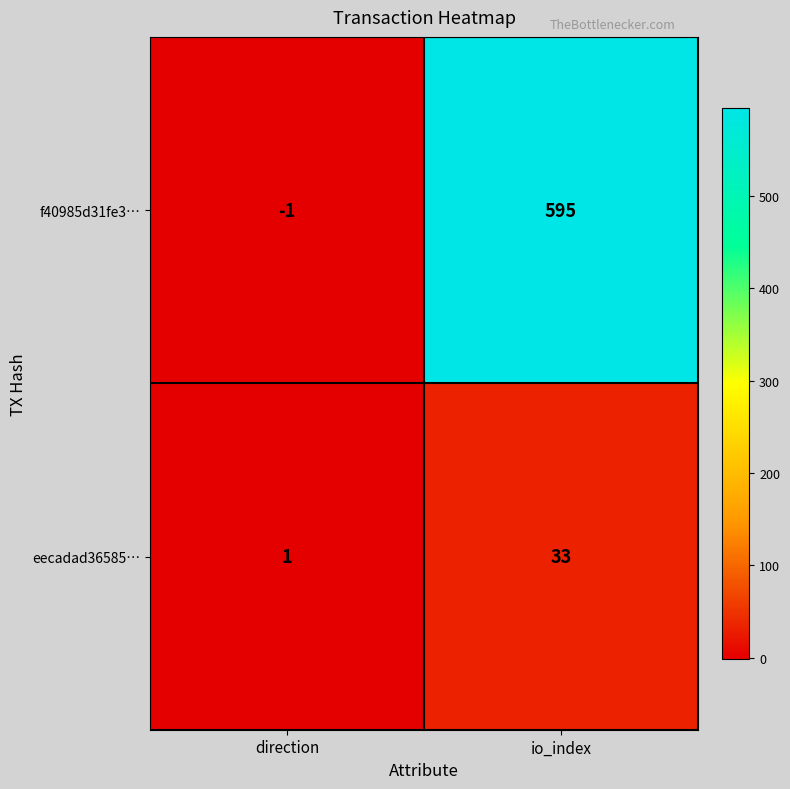

List the series in order of their overall mean, highest first.

f40985d31fe3…, eecadad36585…